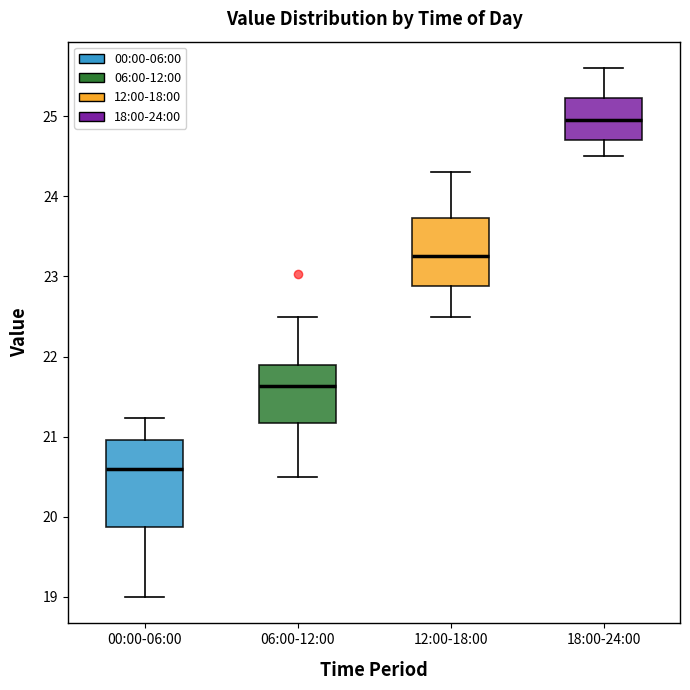

Where does the median line of the box for 00:00-06:00 sit on the y-axis? The values are not printed on the chart, so give them approximately, as read against the axis.

20.6